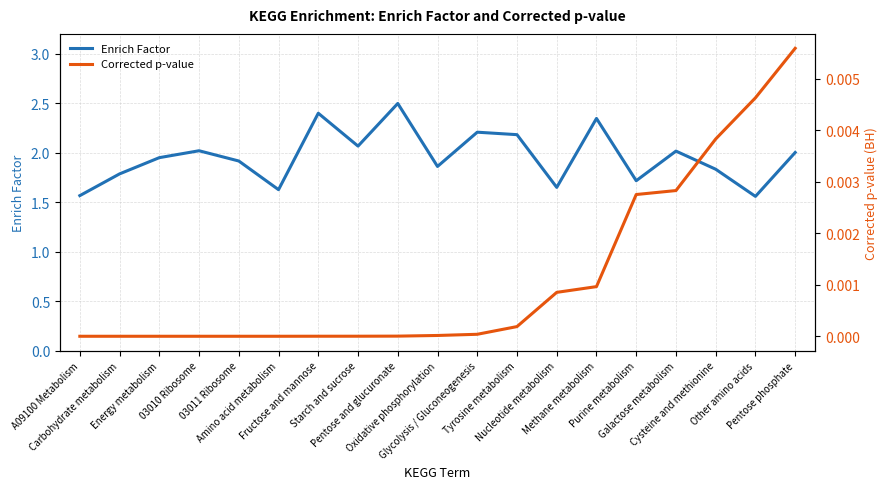

Reading left to right, list all the values displayed in this chart.

Enrich Factor: A09100 Metabolism=1.6	Carbohydrate metabolism=1.8	Energy metabolism=1.9	03010 Ribosome=2.0	03011 Ribosome=1.9	Amino acid metabolism=1.6	Fructose and mannose=2.4	Starch and sucrose=2.1	Pentose and glucuronate=2.5	Oxidative phosphorylation=1.9	Glycolysis / Gluconeogenesis=2.2	Tyrosine metabolism=2.2	Nucleotide metabolism=1.6	Methane metabolism=2.3	Purine metabolism=1.7	Galactose metabolism=2.0	Cysteine and methionine=1.8	Other amino acids=1.6	Pentose phosphate=2.0
Corrected p-value: A09100 Metabolism=0.0	Carbohydrate metabolism=0.0	Energy metabolism=0.0	03010 Ribosome=0.0	03011 Ribosome=0.0	Amino acid metabolism=0.0	Fructose and mannose=0.0	Starch and sucrose=0.0	Pentose and glucuronate=0.0	Oxidative phosphorylation=0.0	Glycolysis / Gluconeogenesis=0.0	Tyrosine metabolism=0.0	Nucleotide metabolism=0.0	Methane metabolism=0.0	Purine metabolism=0.0	Galactose metabolism=0.0	Cysteine and methionine=0.0	Other amino acids=0.0	Pentose phosphate=0.0